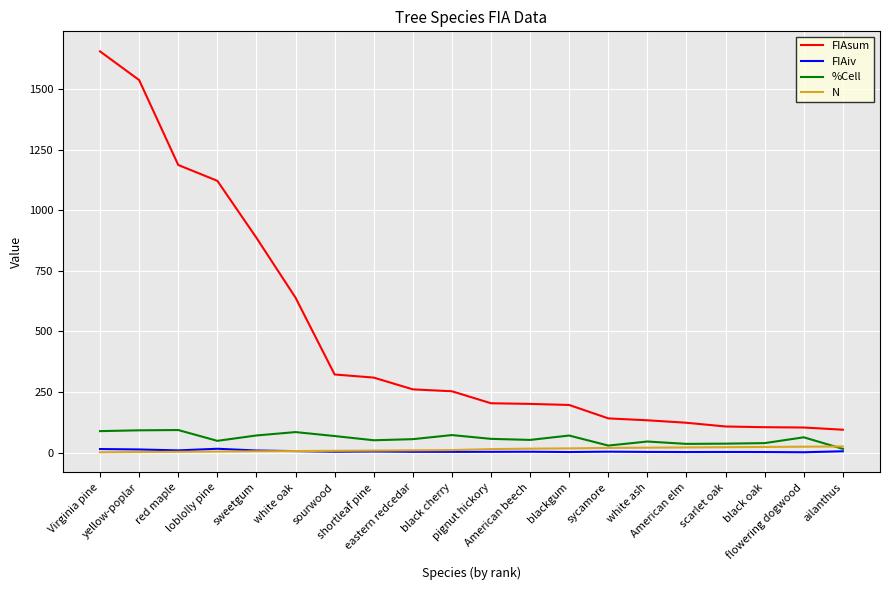

What is the maximum value shown in the chart?

1655.0